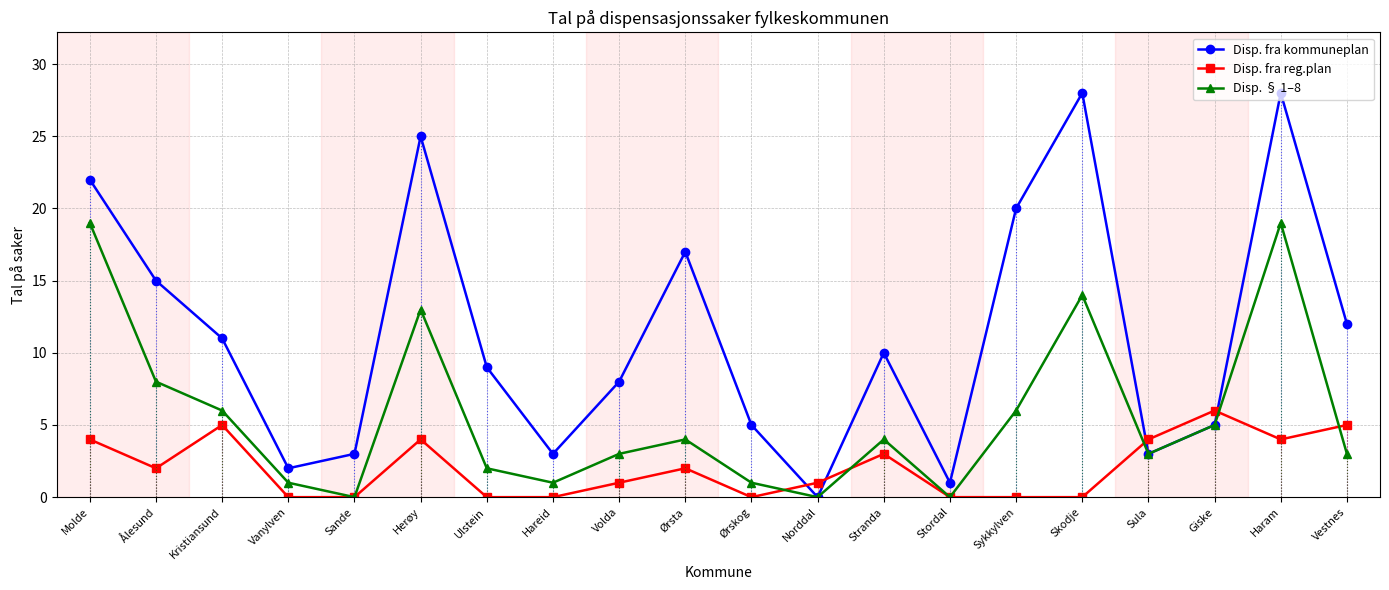

What is the average value of the Disp. fra reg.plan series?

2